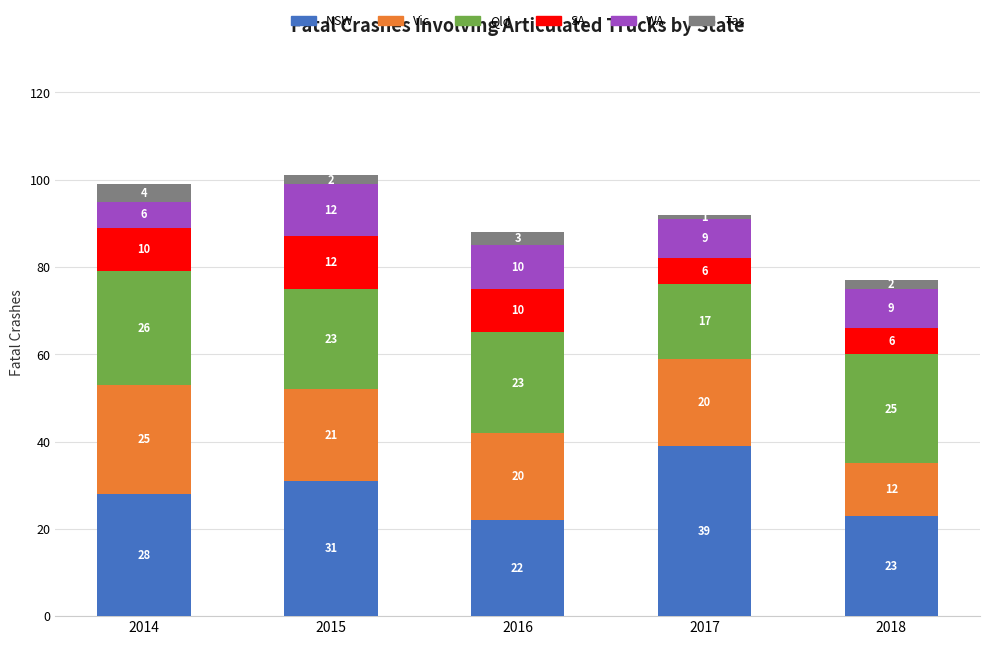

At which category is the sum across all series the highest?

2015